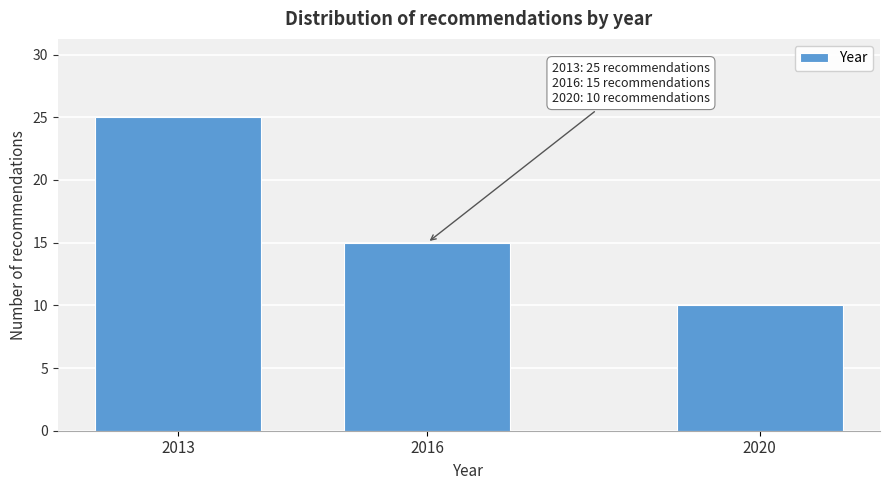

Reading right to left, extract all data points from this chart.

10	15	25